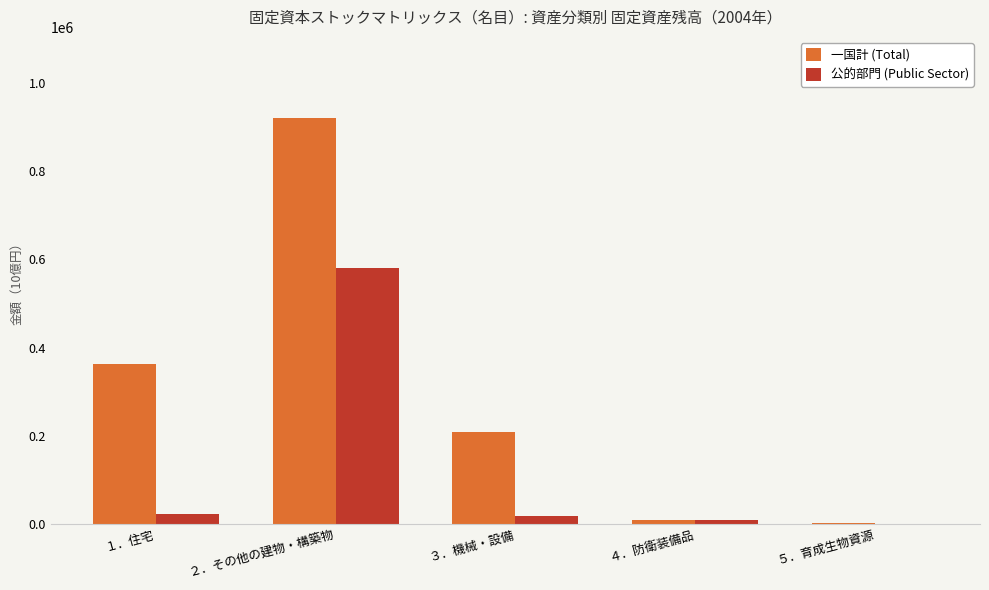

The value of 一国計 (Total) at ５．育成生物資源 is 770.4. True or false?

True